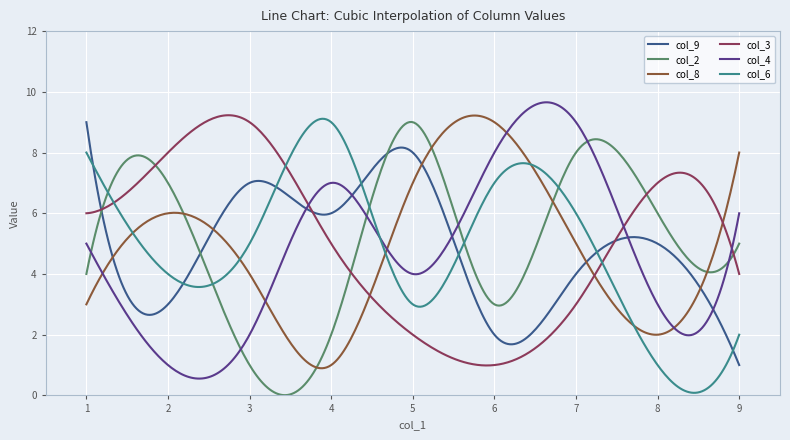

Count the number of categories in the chart.

300